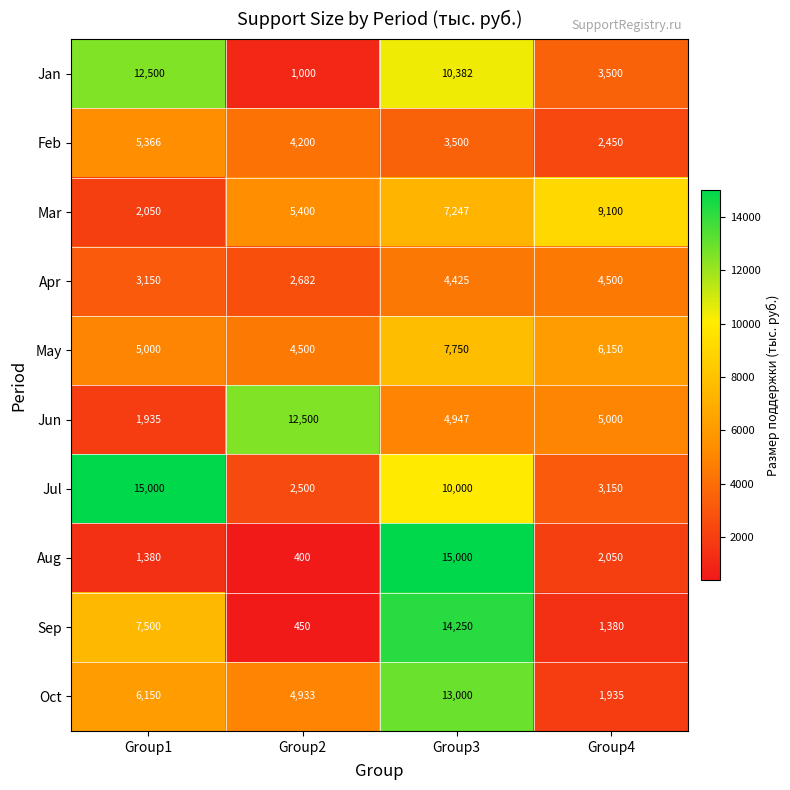

What is the sum of all May values?

23400